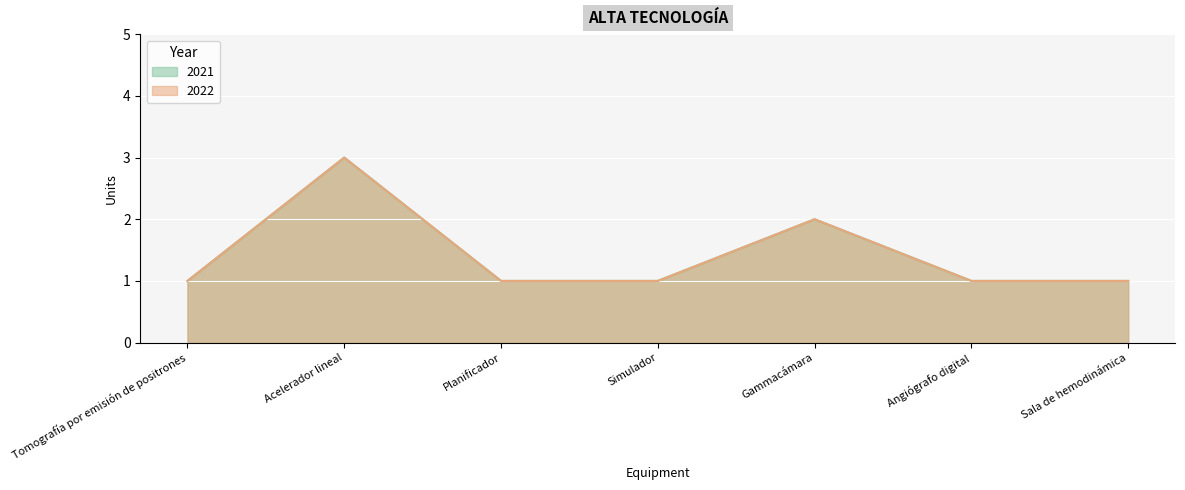

What is the minimum value for 2021?

1